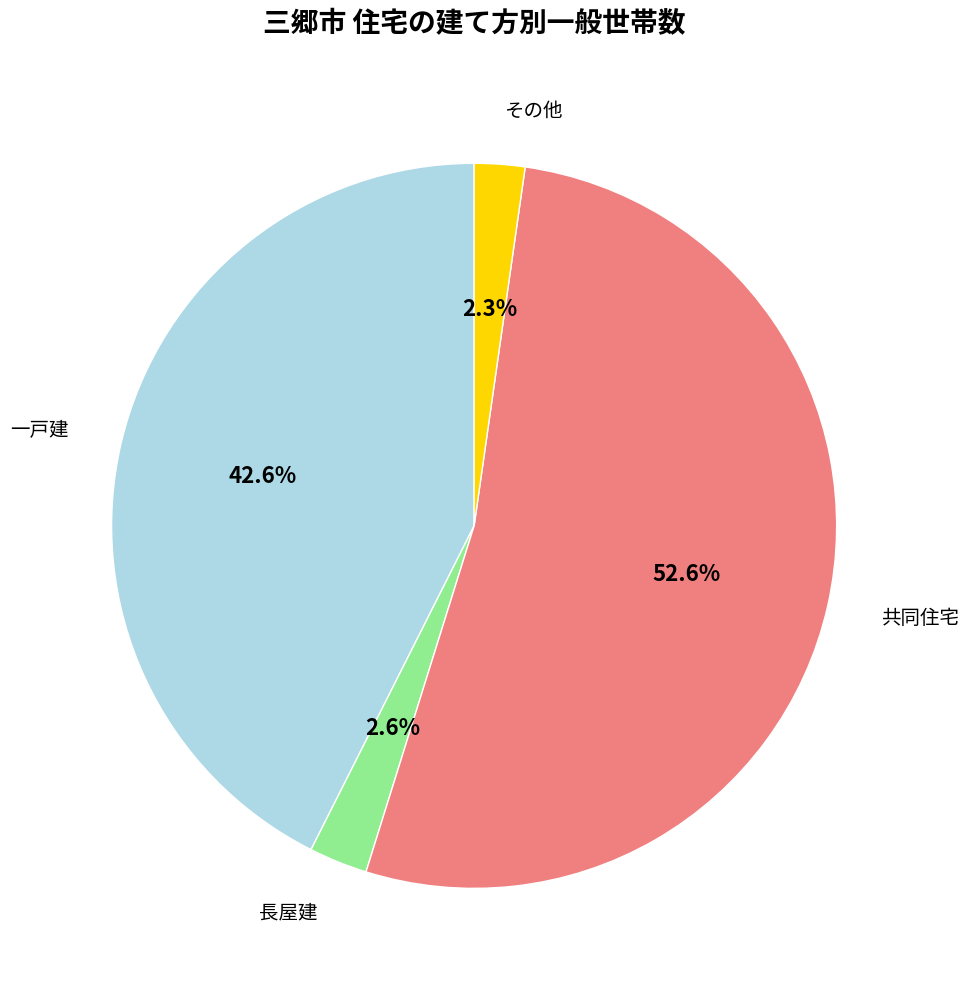

Is there any slice that represents more than half of the pie?

Yes